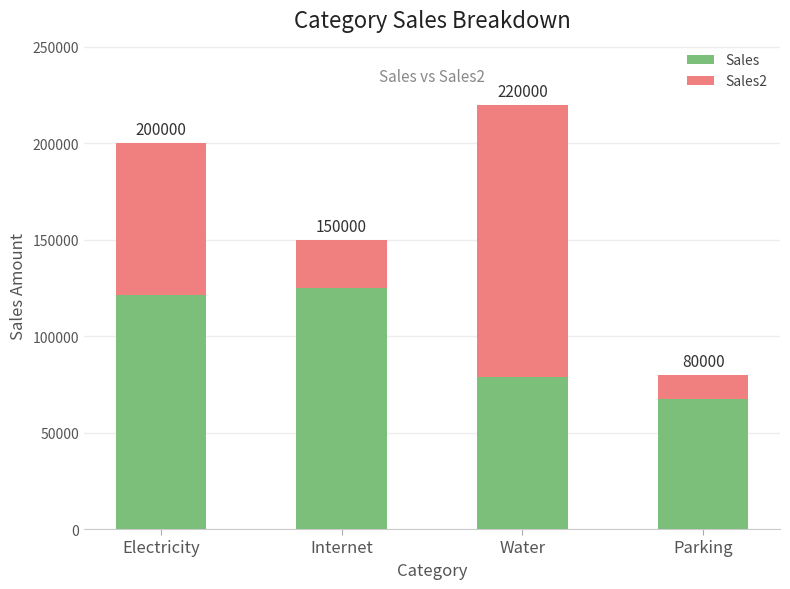

Does the chart contain any negative values?

No